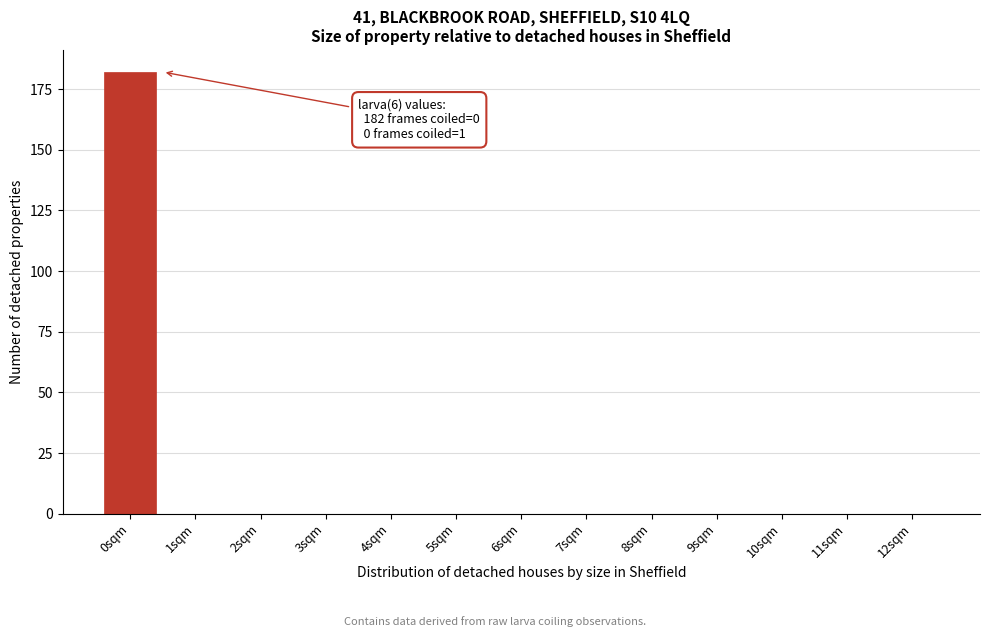

Reading right to left, list all the values displayed in this chart.

12sqm=0	11sqm=0	10sqm=0	9sqm=0	8sqm=0	7sqm=0	6sqm=0	5sqm=0	4sqm=0	3sqm=0	2sqm=0	1sqm=0	0sqm=182